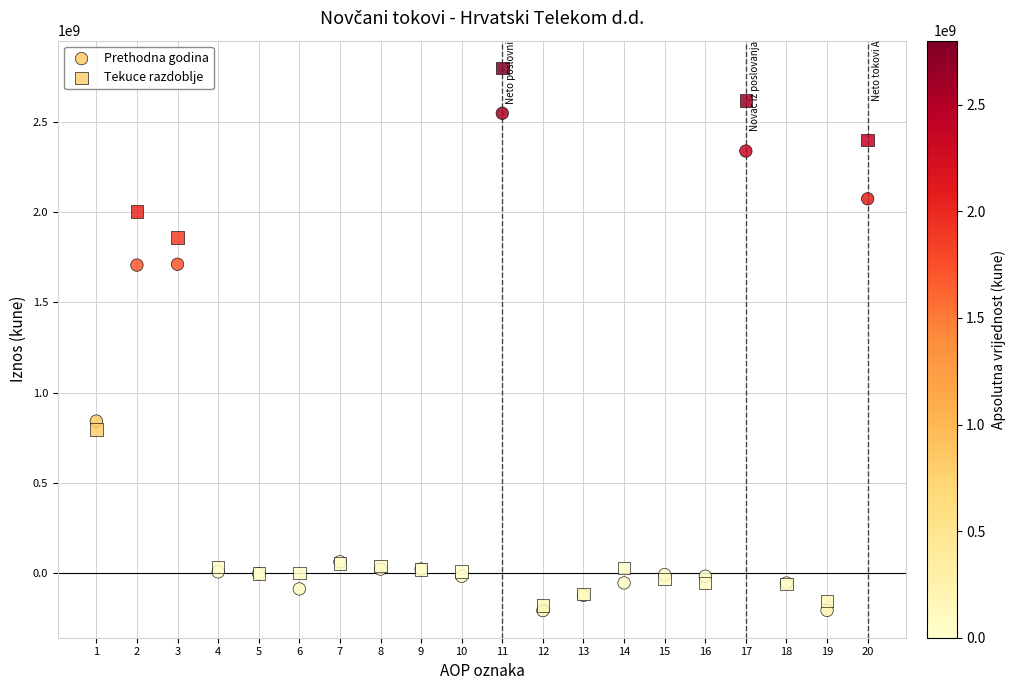

Which series has the widest spread of Y values?

Tekuce razdoblje